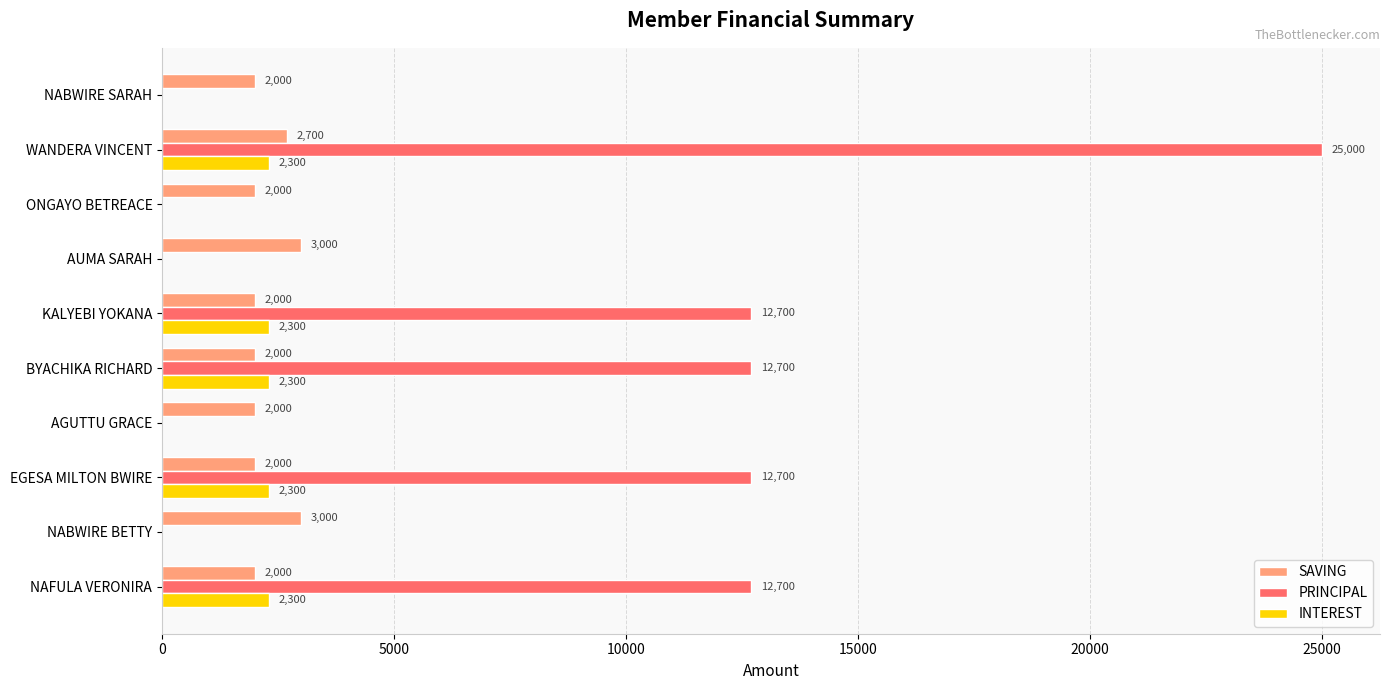

What is the highest value of the PRINCIPAL series?

25000